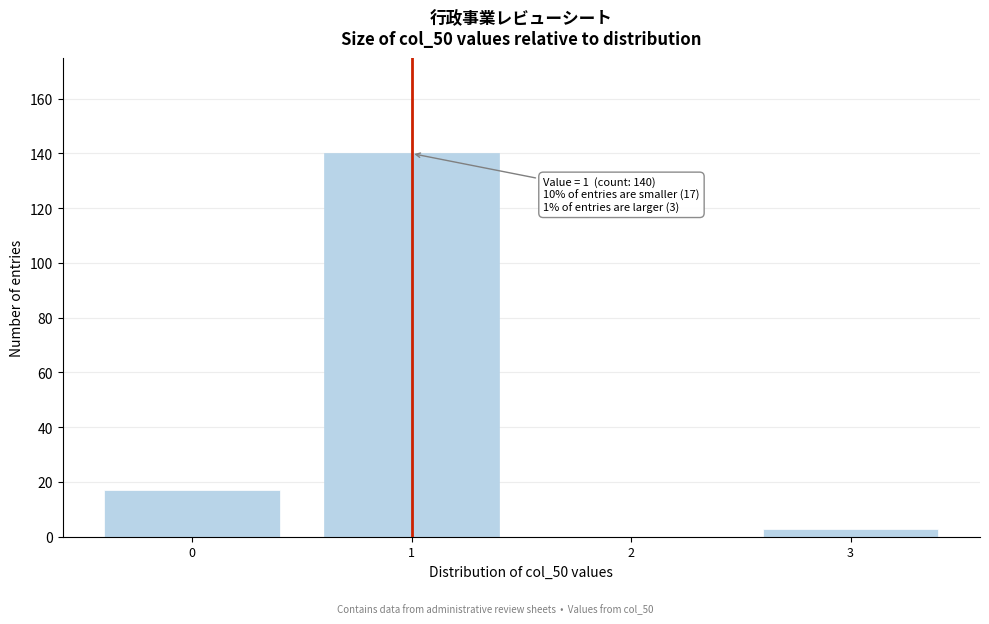

Over which range of the x-axis is the bar tallest?

0.5 to 1.5